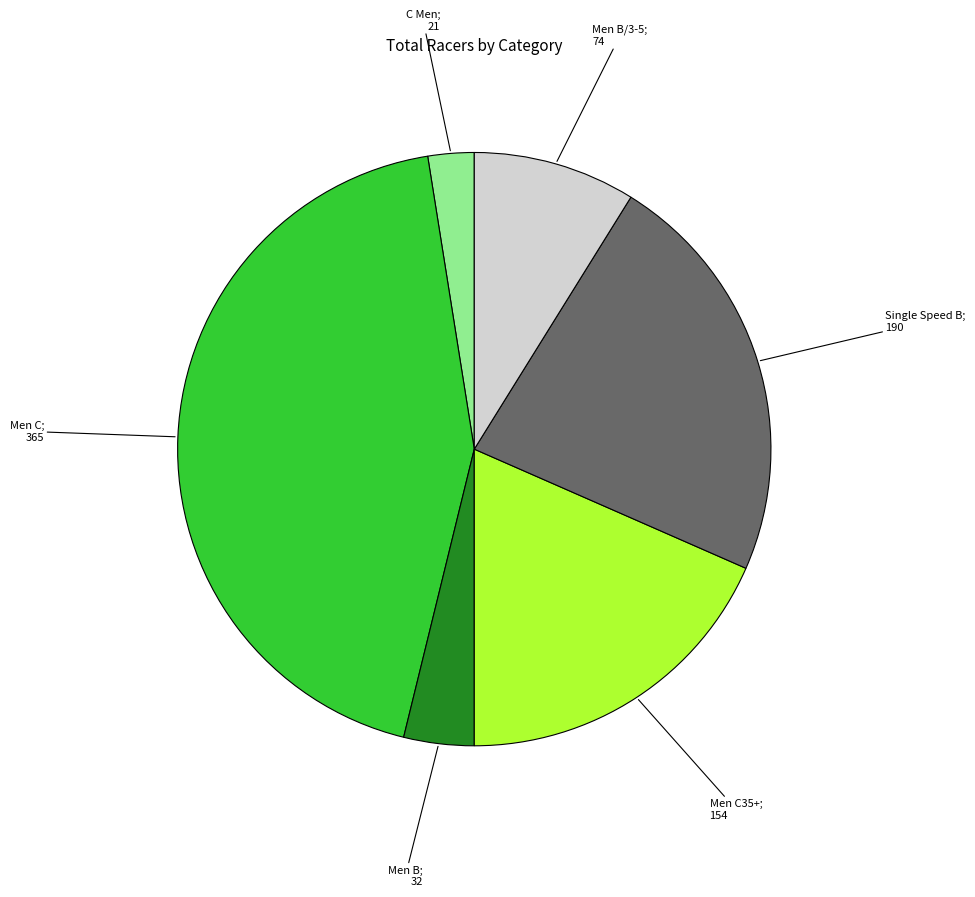

Is there a majority slice in this chart?

No